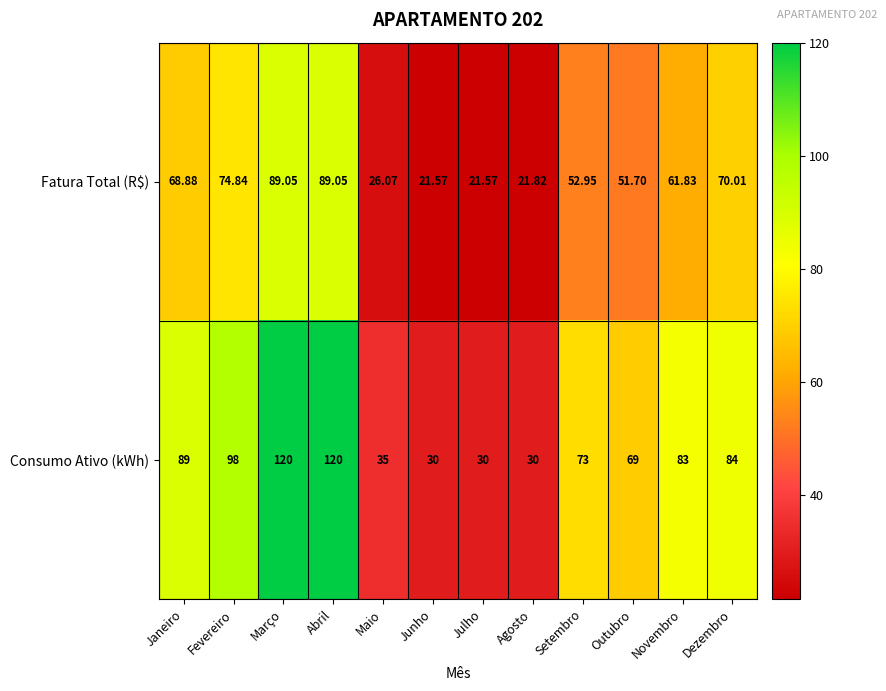

How many data points in Consumo Ativo (kWh) are less than 83?

6